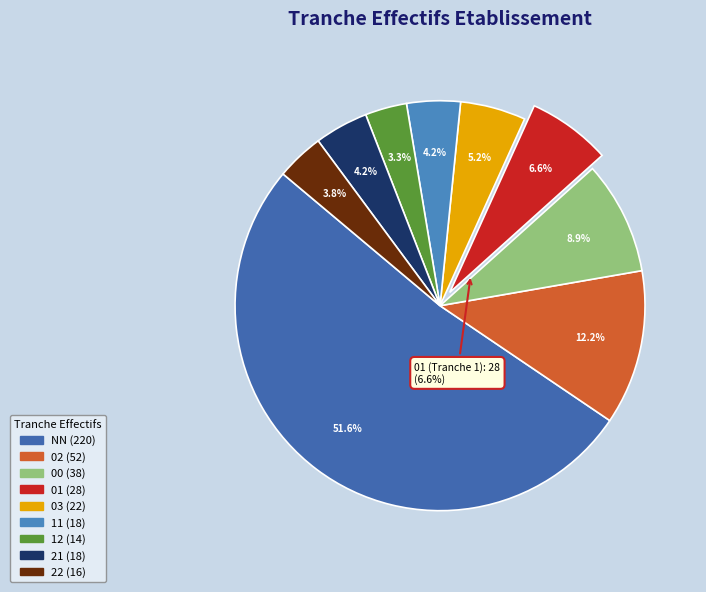

What is the change in value from 02 to 01?

-24